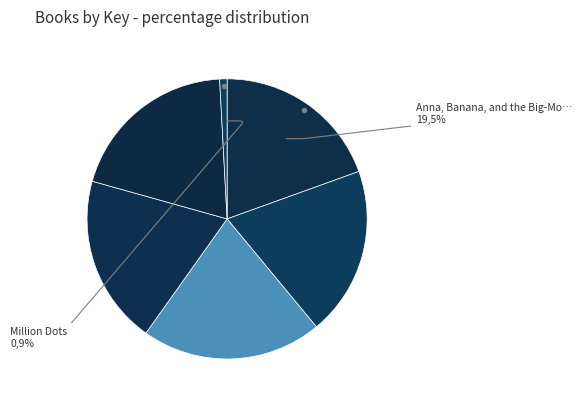

What is the change in value from Anna, Banana, and the Monkey in the Middle to Ada's Violin?

+30357725